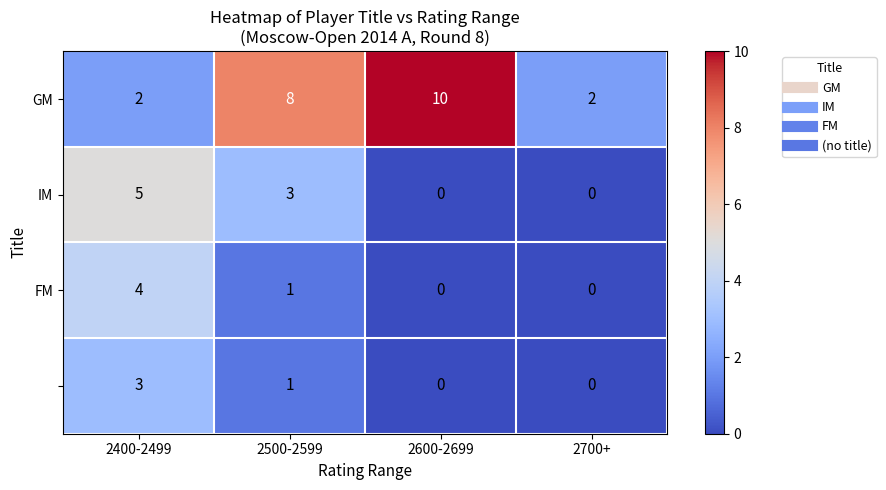

What is the spread (max minus min) of values at 2600-2699?

10